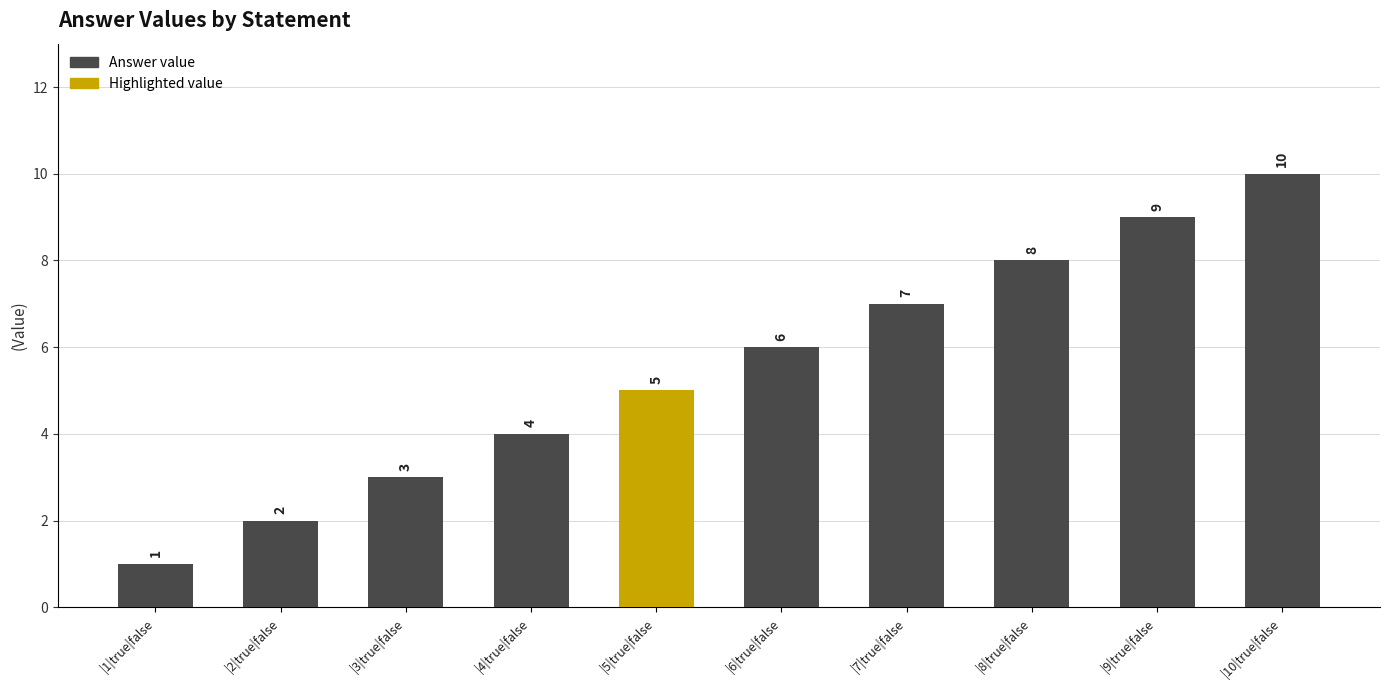

The value at |1|true|false is 1. True or false?

True